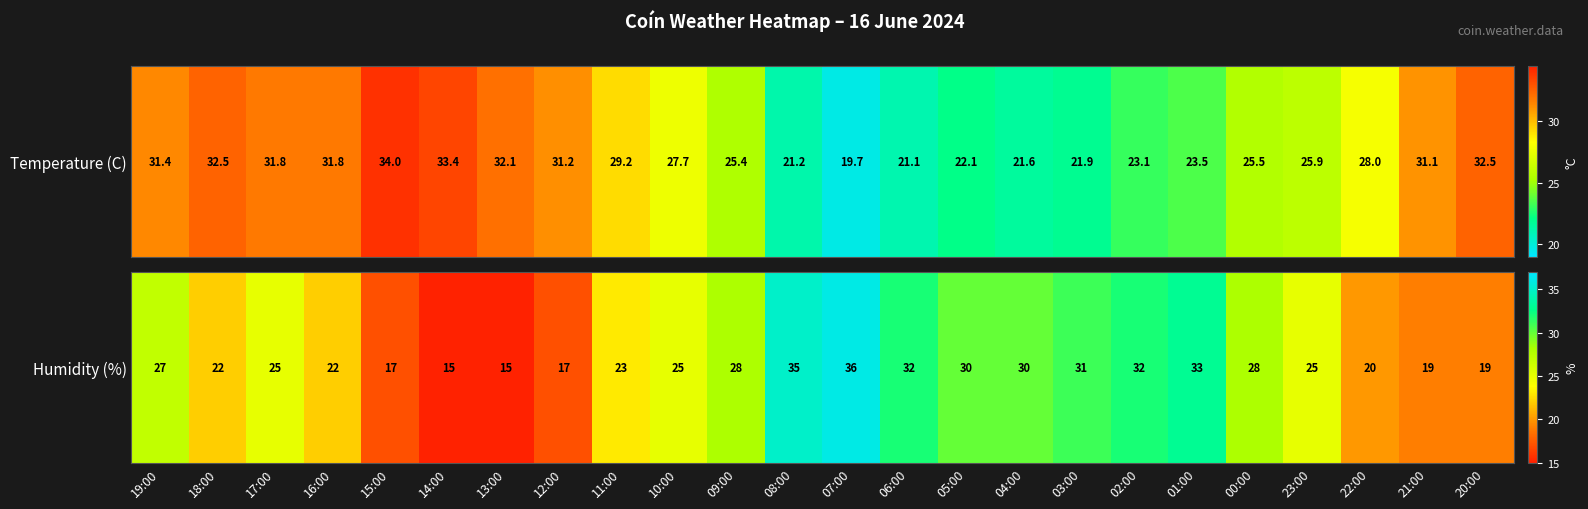

What is the ratio of the value at 23:00 to the value at 02:00?

0.8